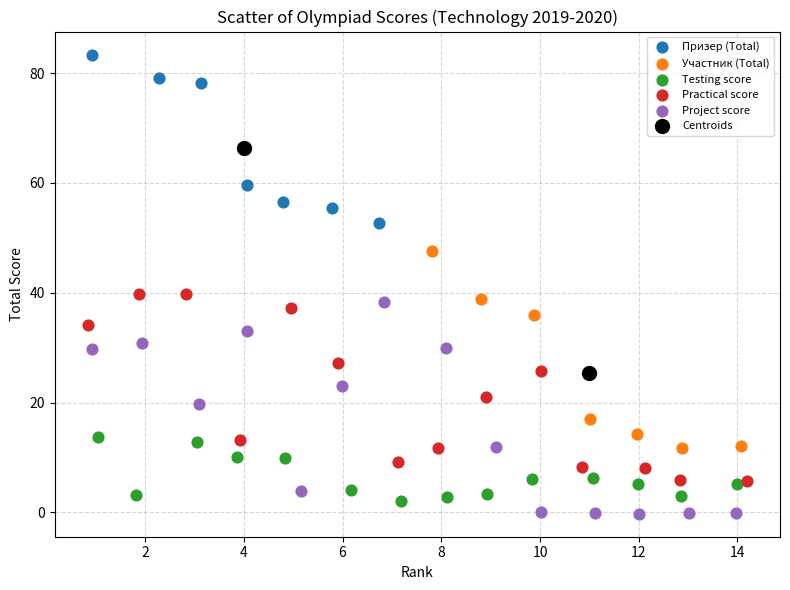

Which series contains the highest Y value?

Призер (Total)